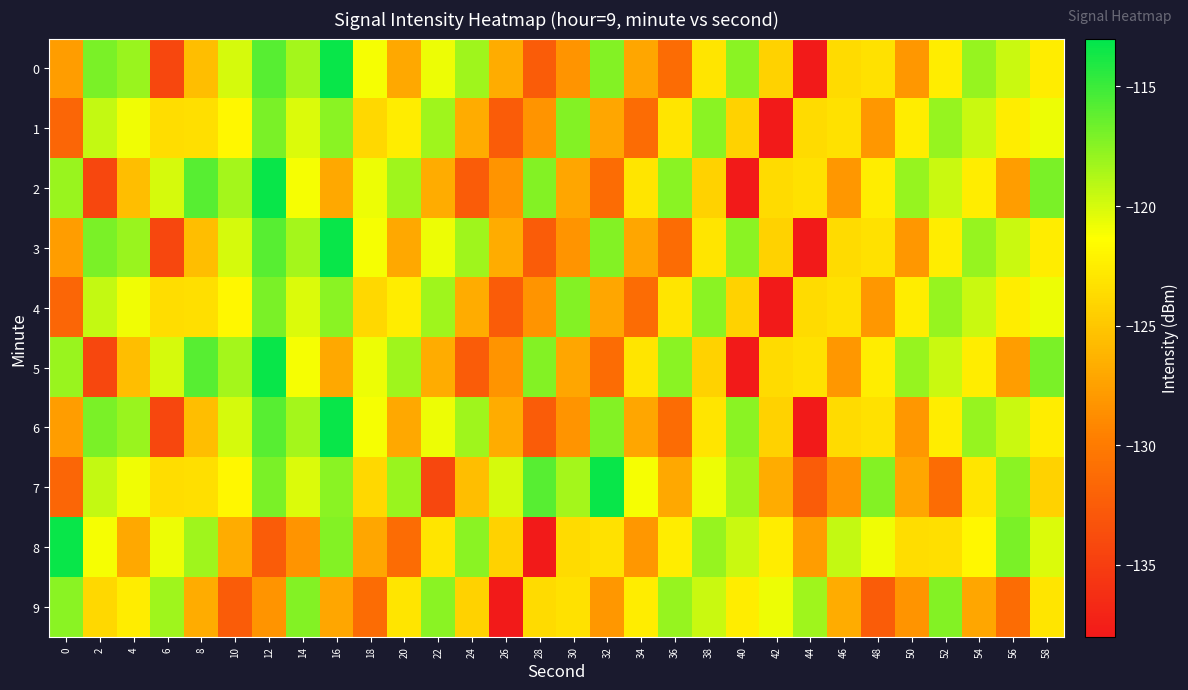

Between 26 and 34, which is larger?

26